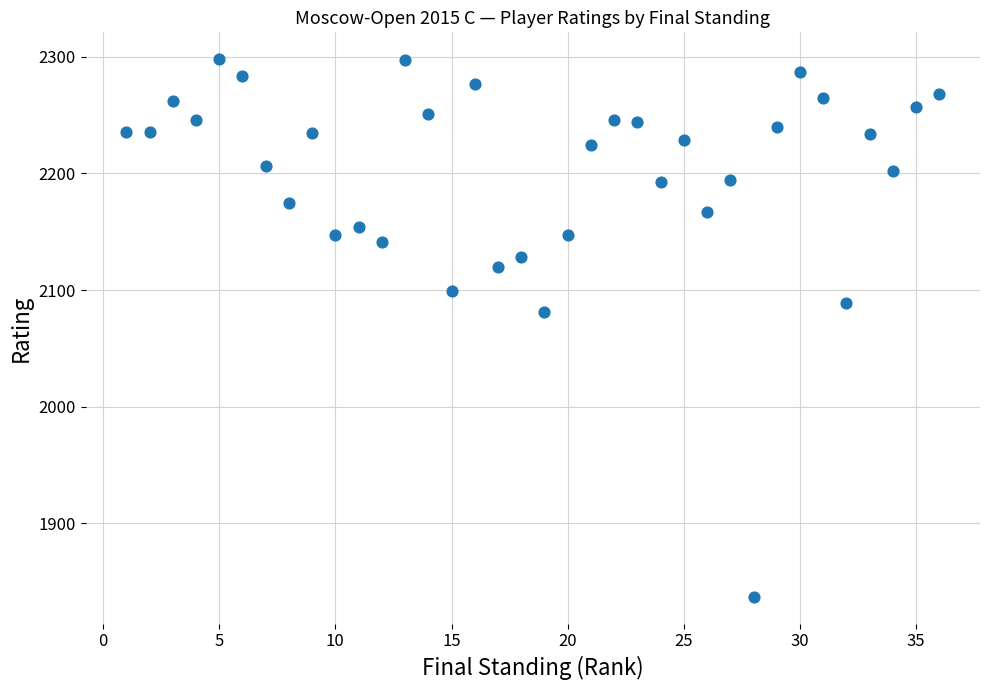

What Y value in the scatter plot is closest to 2067?

2081